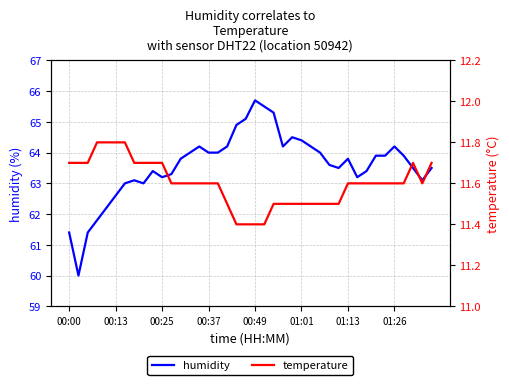

True or false: temperature and humidity intersect in this chart.

False